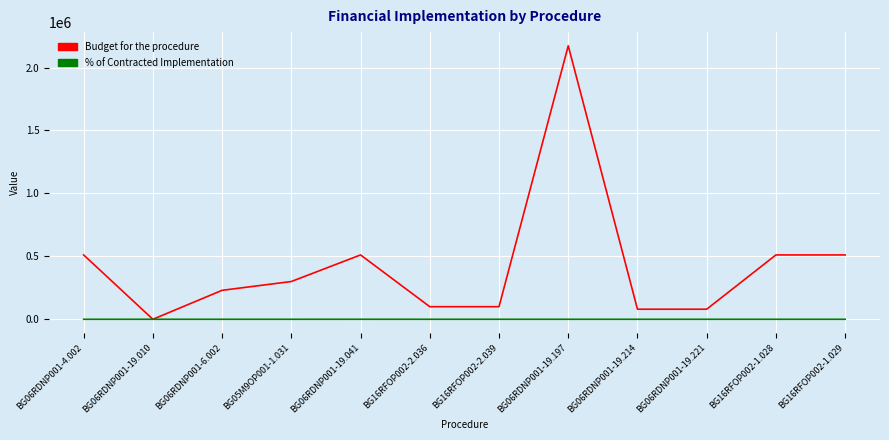

What position from the right is BG06RDNP001-19.214?

4